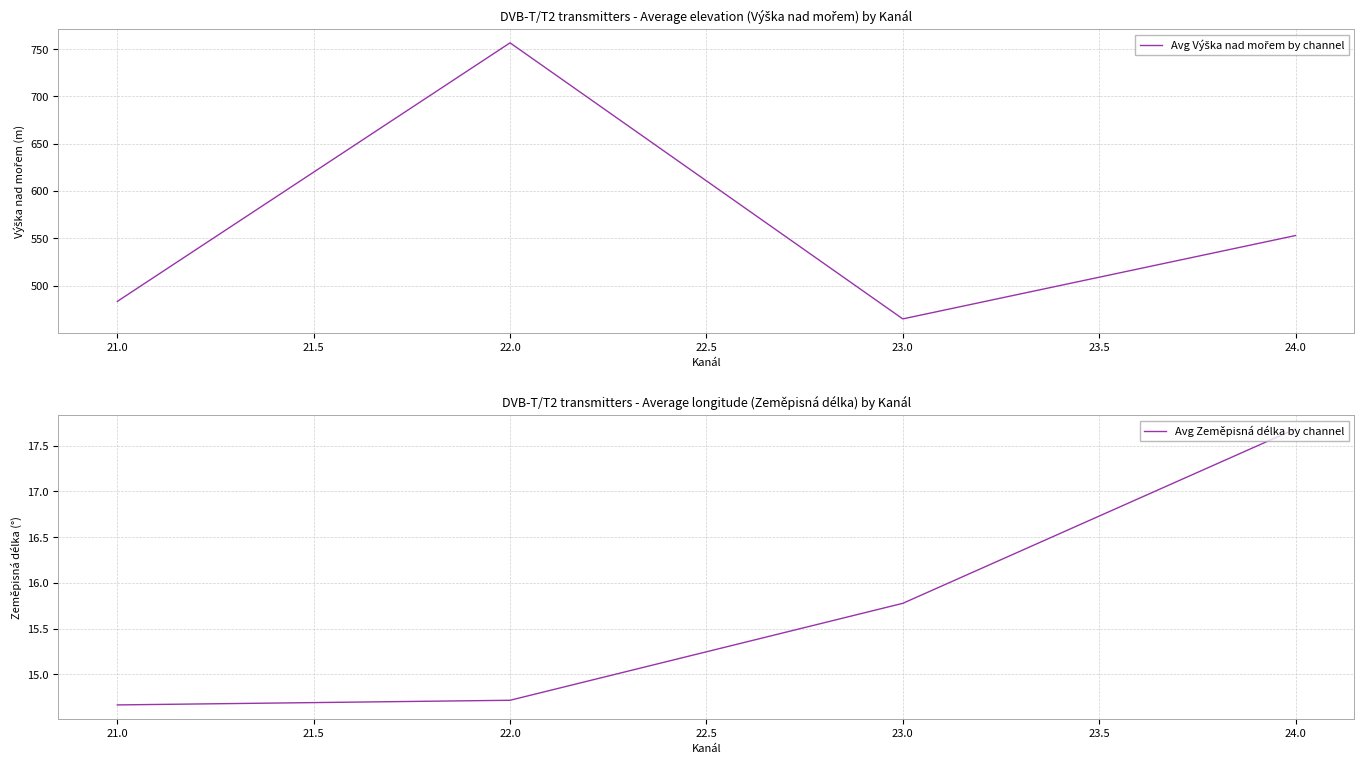

True or false: Avg Zeměpisná délka by channel has more than 1 points higher than both neighbors.

False